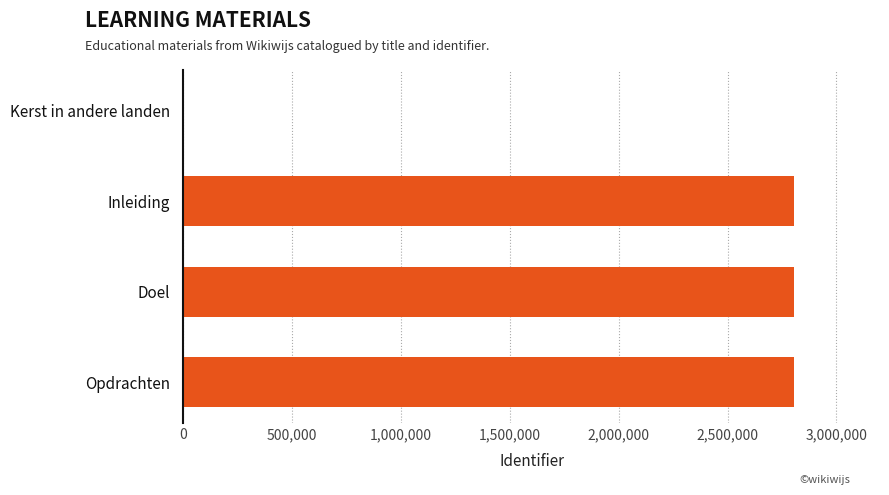

What is the greatest value displayed?

2805370